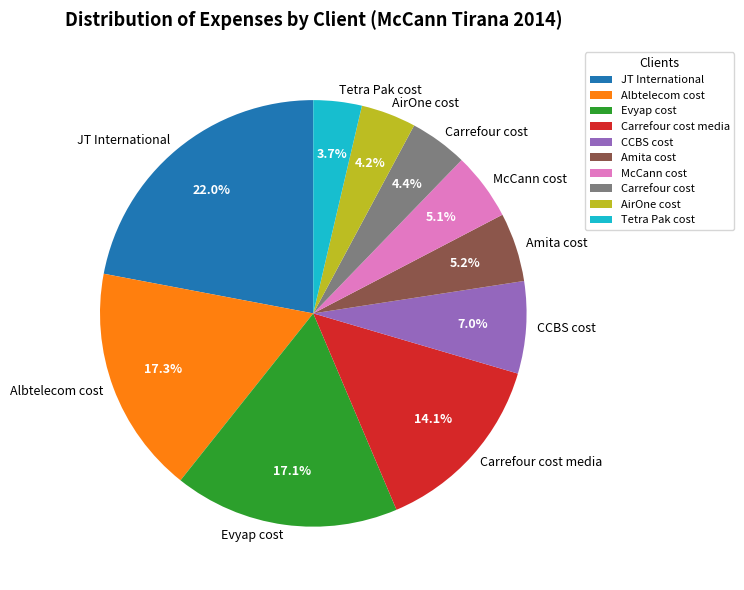

Does Carrefour cost media represent more than half of the total?

No